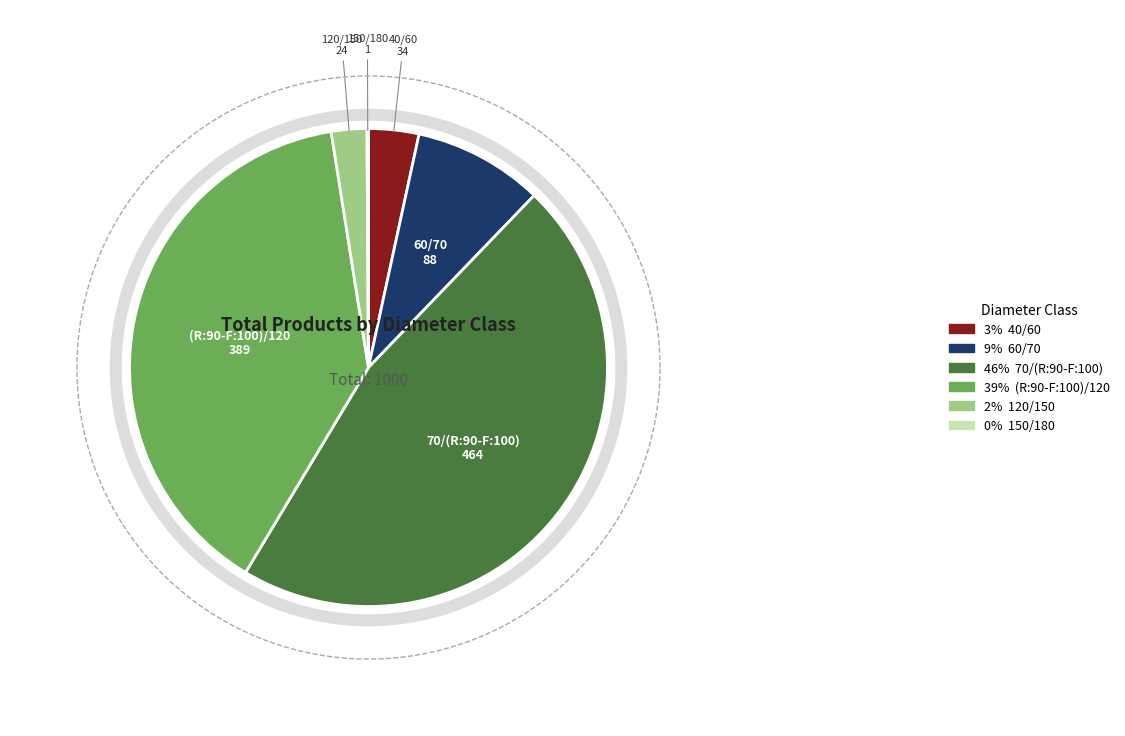

Is there a majority slice in this chart?

No